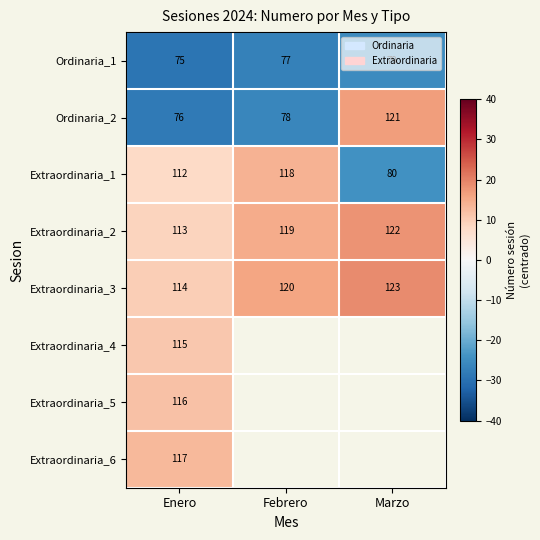

Where is Extraordinaria_1 nearest to the value 99?

Enero